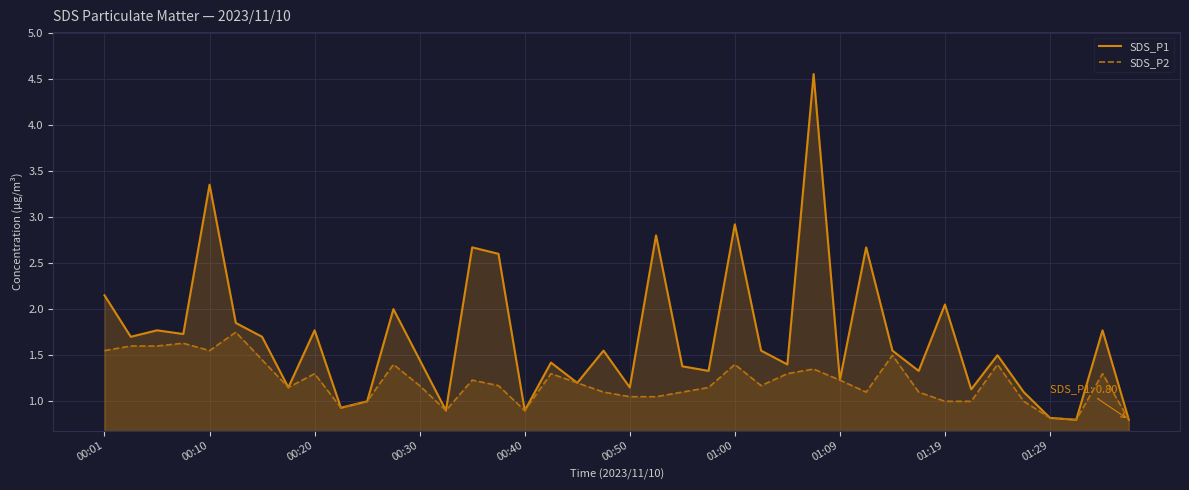

What is the difference between the maximum and minimum values in the SDS_P1 series?

3.8